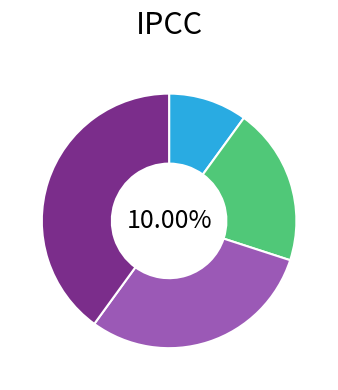

How many slices are in this pie chart?

4